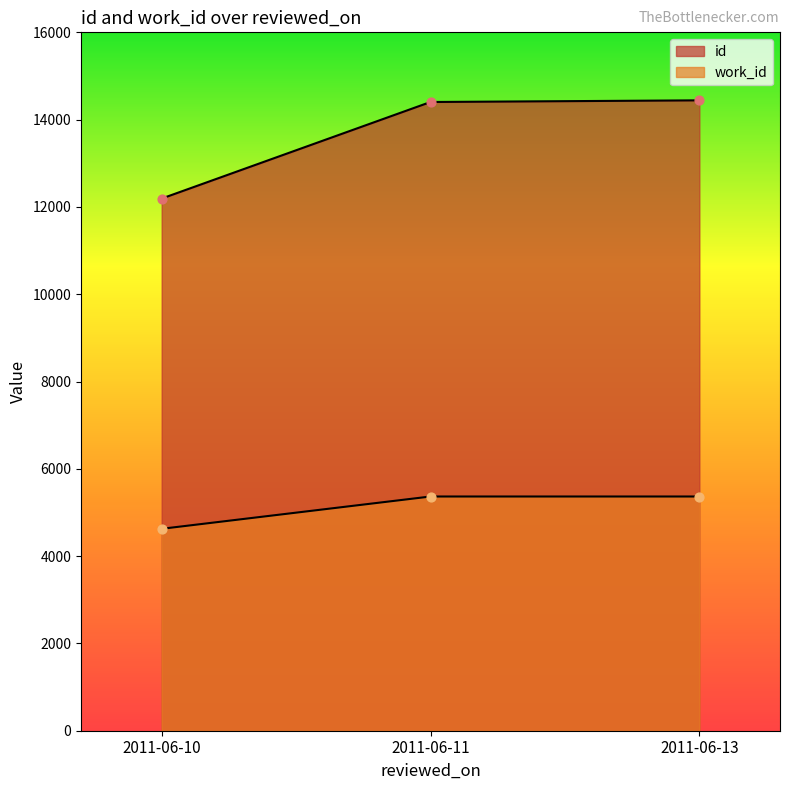

At how many categories does at least one series exceed 6816?

3